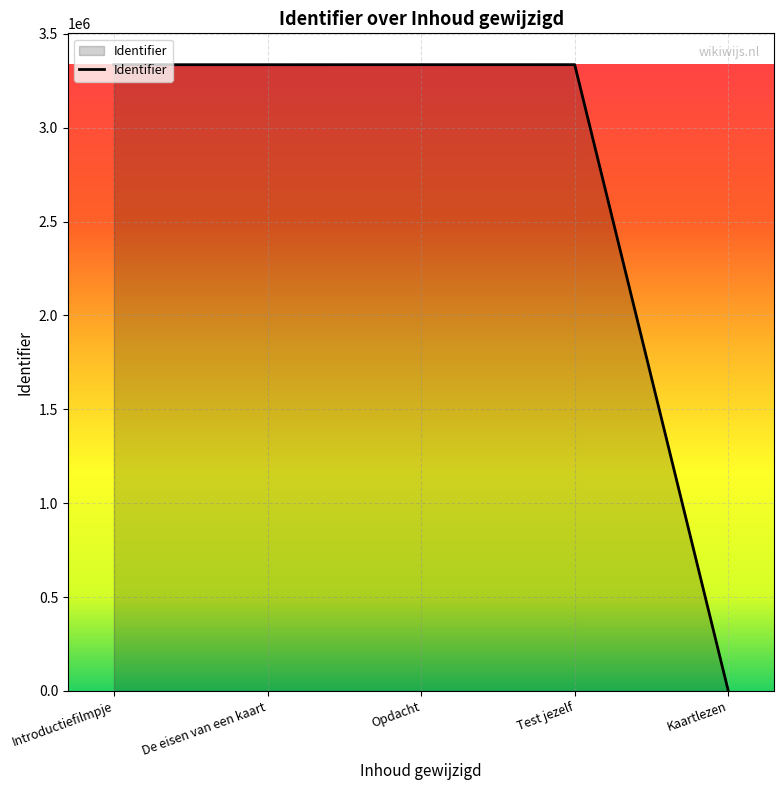

The value at Kaartlezen is 0. True or false?

True